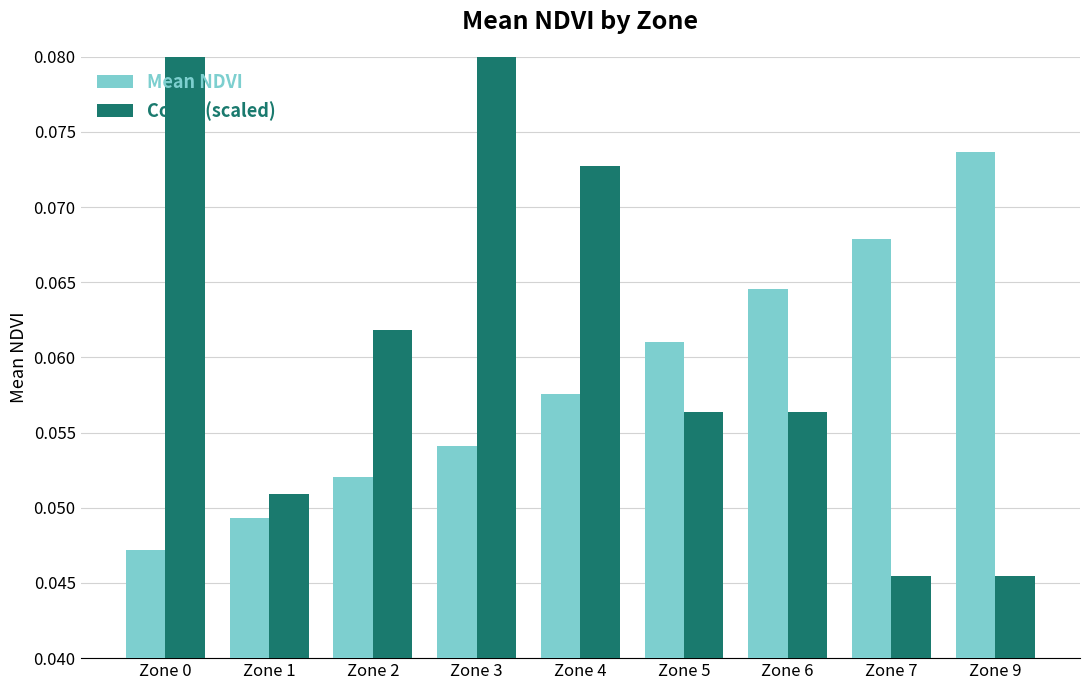

Count the Count (scaled) values in the range 0 to 1.

9